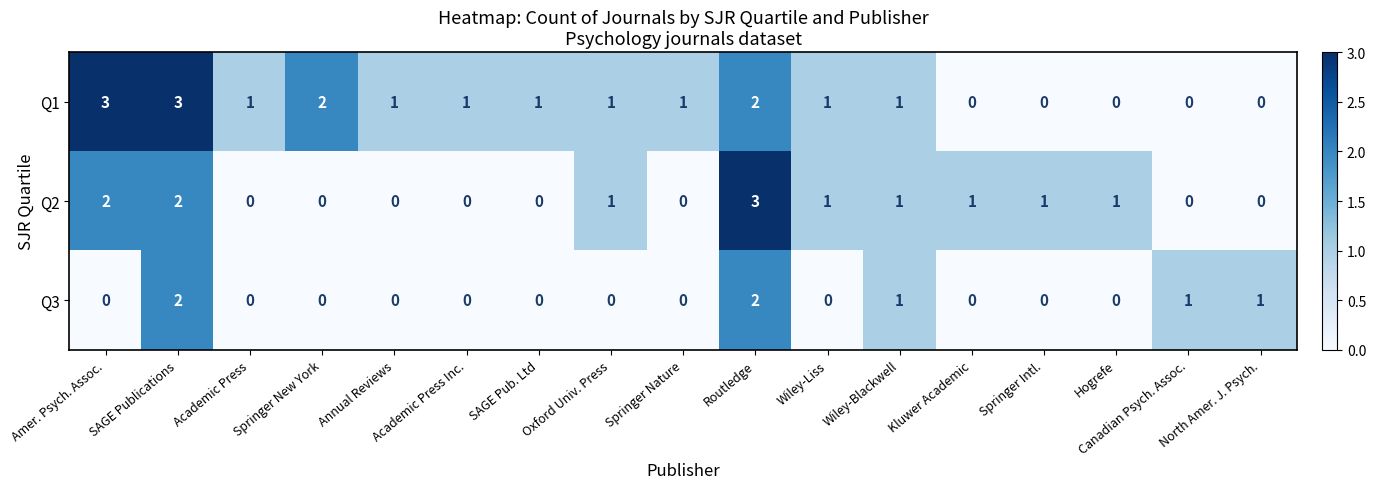

Which series has the largest total across all categories?

Q1